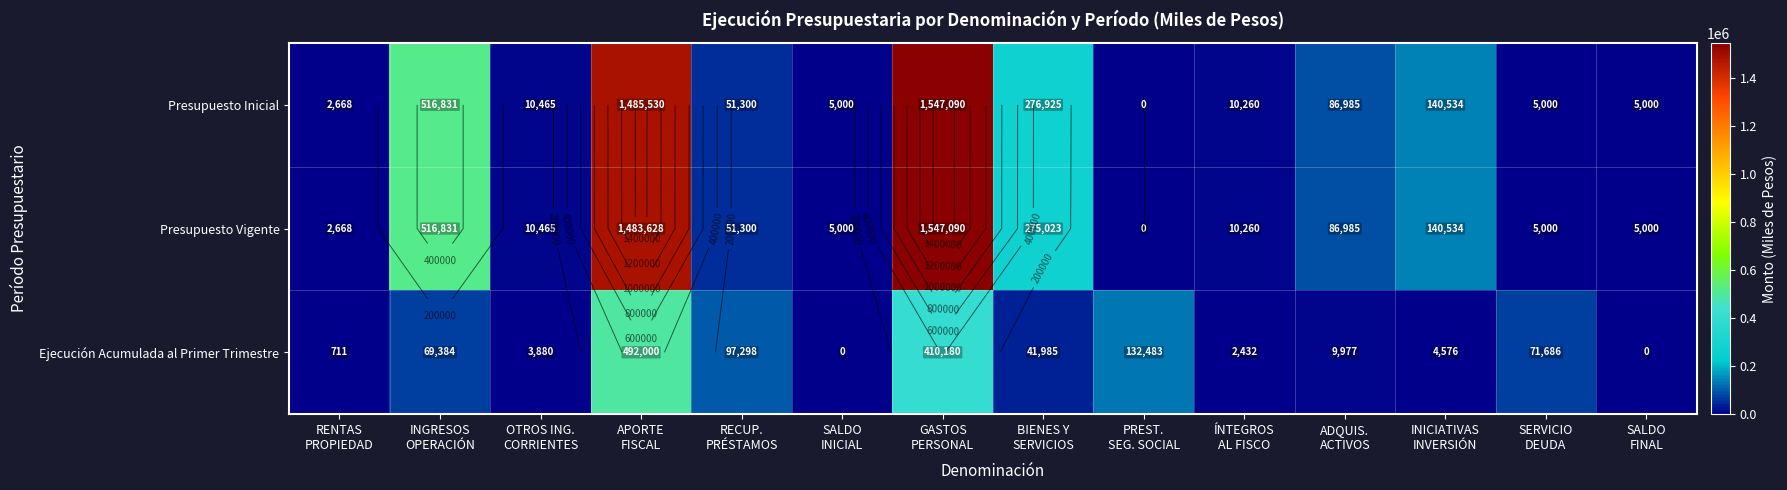

What value does the Presupuesto Inicial series have at INICIATIVAS INVERSIÓN, to the nearest 100?

140500